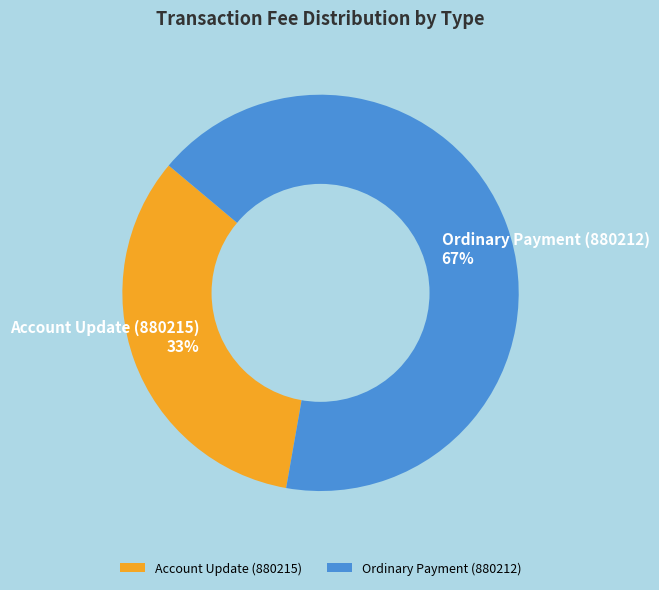

Which slice is the largest?

Ordinary Payment (880212)